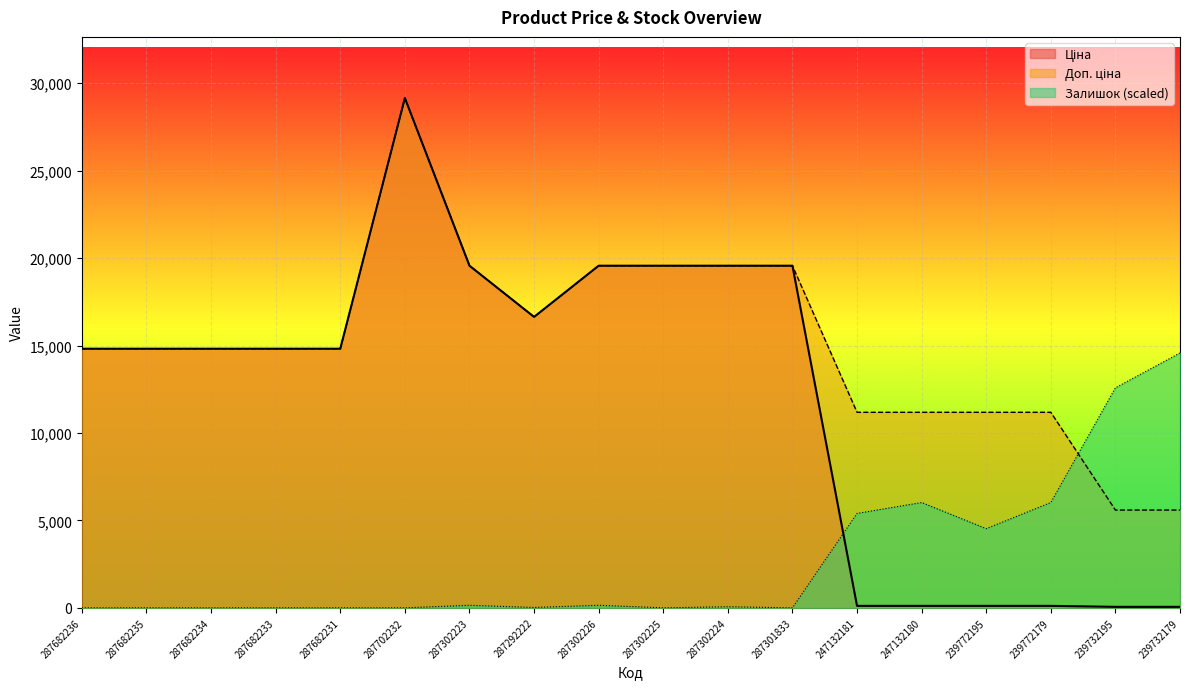

Reading left to right, extract all data points from this chart.

Ціна: 287682236=14817.6	287682235=14817.6	287682234=14817.6	287682233=14817.6	287682231=14817.6	287702232=29152.3	287302223=19564.9	287292222=16636.8	287302226=19564.9	287302225=19564.9	287302224=19564.9	287301833=19564.9	247132181=111.8	247132180=111.8	239772195=111.8	239772179=111.8	239732195=55.9	239732179=55.9
Доп. ціна: 287682236=14817.6	287682235=14817.6	287682234=14817.6	287682233=14817.6	287682231=14817.6	287702232=29152.3	287302223=19564.9	287292222=16636.8	287302226=19564.9	287302225=19564.9	287302224=19564.9	287301833=19564.9	247132181=11182.0	247132180=11182.0	239772195=11182.0	239772179=11182.0	239732195=5591.0	239732179=5591.0
Залишок: 287682236=0.0	287682235=0.0	287682234=0.0	287682233=0.0	287682231=0.0	287702232=0.0	287302223=145.3	287292222=20.8	287302226=145.3	287302225=0.0	287302224=62.3	287301833=0.0	247132181=5398.6	247132180=6021.5	239772195=4526.5	239772179=6021.5	239732195=12582.8	239732179=14576.1